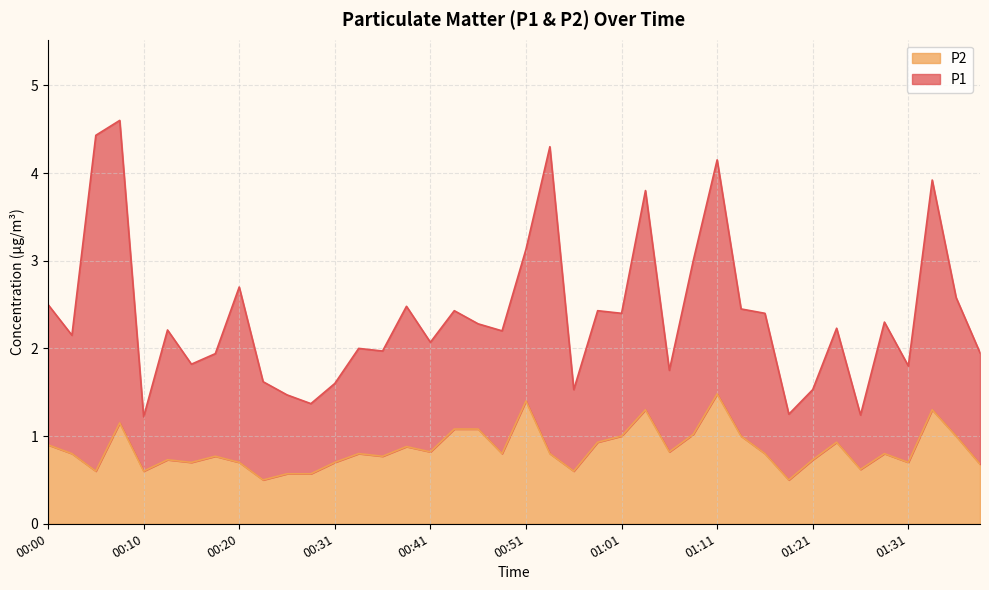

What is the label of the 15th point from the left?

00:36